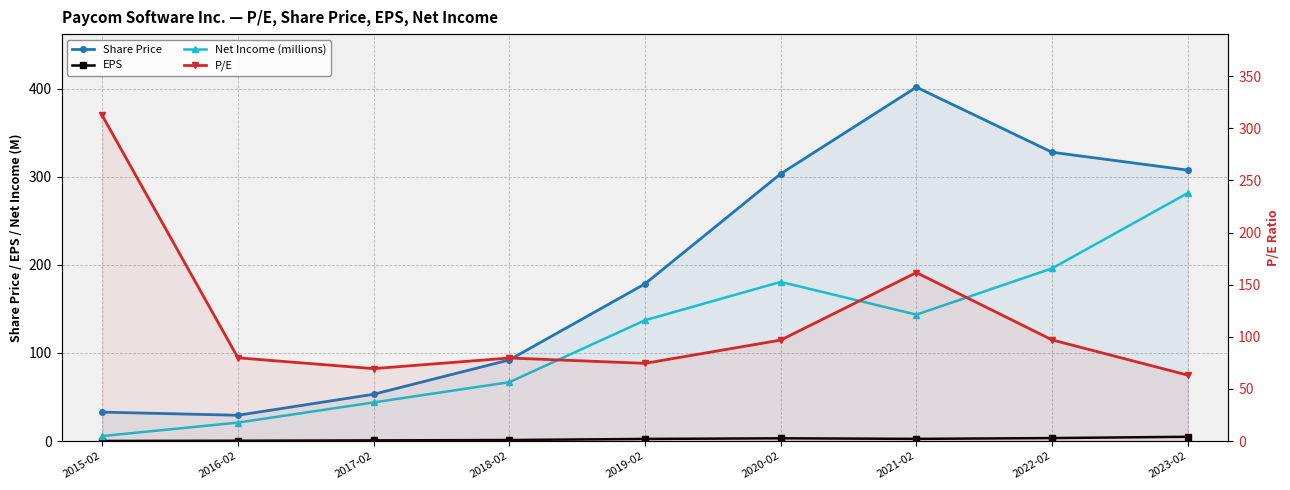

What is the difference between the maximum and minimum values in the P/E series?

249.0